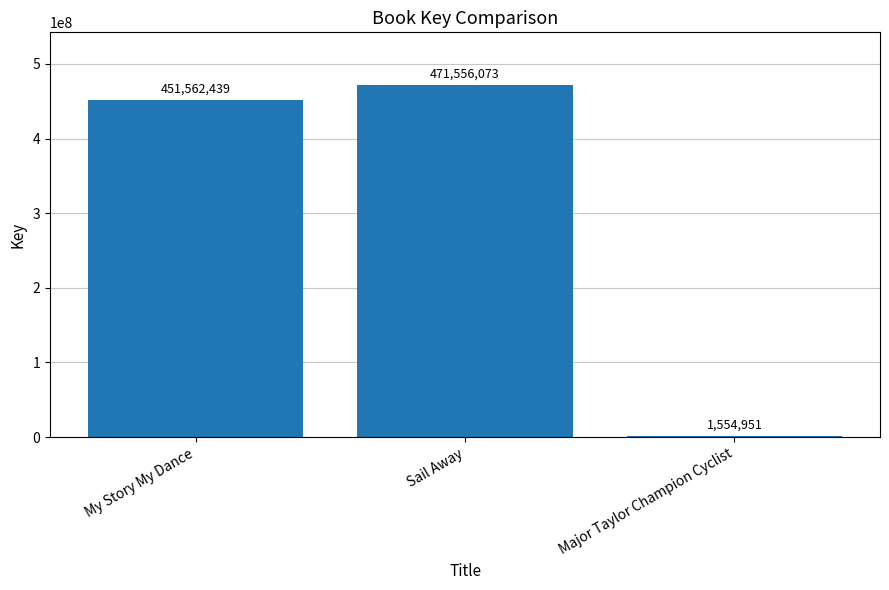

The chart shows a value of 1554951 at Major Taylor Champion Cyclist. True or false?

True